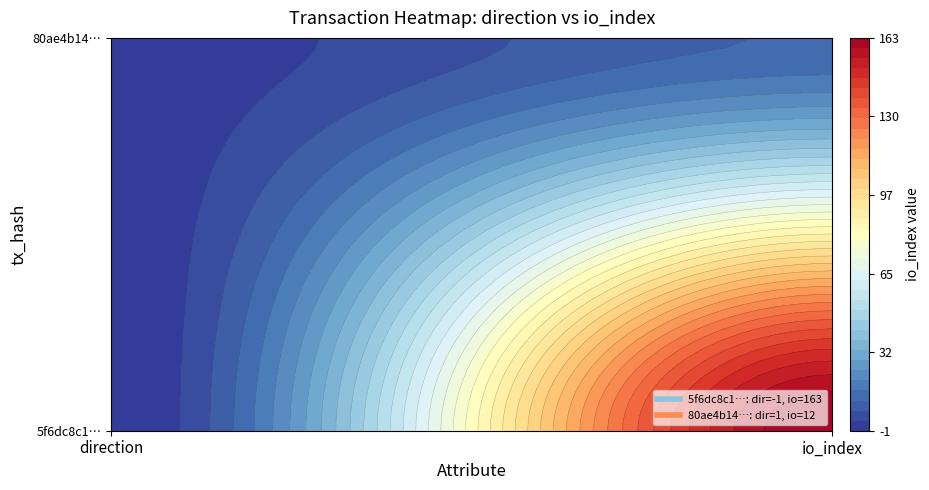

The value of 80ae4b140714b326fa94b272604a065ce755e16 at 0 is 2. True or false?

False